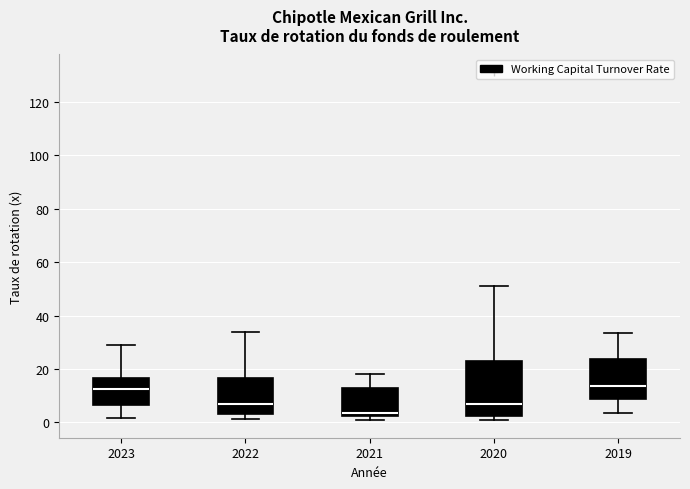

Reading left to right, read every box against the y-axis: the position of its median line, the range the box covers, and the ends of its whiskers. The values are not printed on the chart, so give them approximately, as read against the axis.

2023: median 12, box 6 to 16, whiskers 2 to 30
2022: median 6, box 4 to 16, whiskers 2 to 34
2021: median 4, box 2 to 12, whiskers 0 to 18
2020: median 6, box 2 to 22, whiskers 0 to 52
2019: median 14, box 8 to 24, whiskers 4 to 34